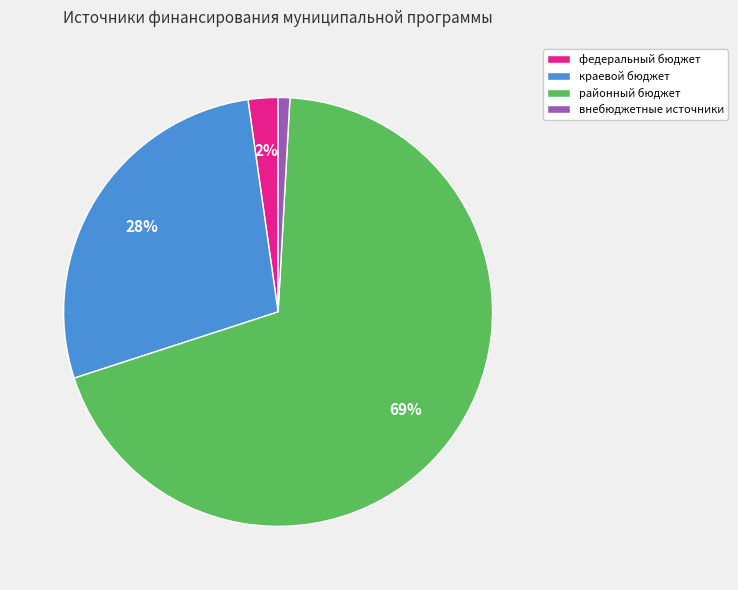

The районный бюджет slice represents 69% of the pie. True or false?

True